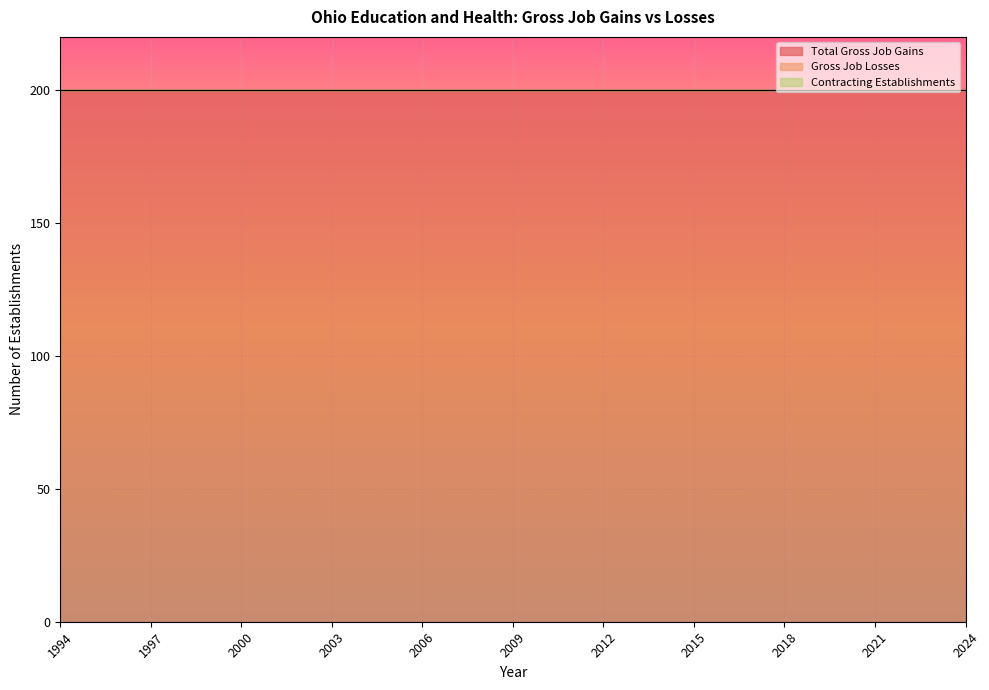

Rank the categories by Contracting Establishments value from highest to lowest.

1994, 1995, 1996, 1997, 1998, 1999, 2000, 2001, 2002, 2003, 2004, 2005, 2006, 2007, 2008, 2009, 2010, 2011, 2012, 2013, 2014, 2015, 2016, 2017, 2018, 2019, 2020, 2021, 2022, 2023, 2024